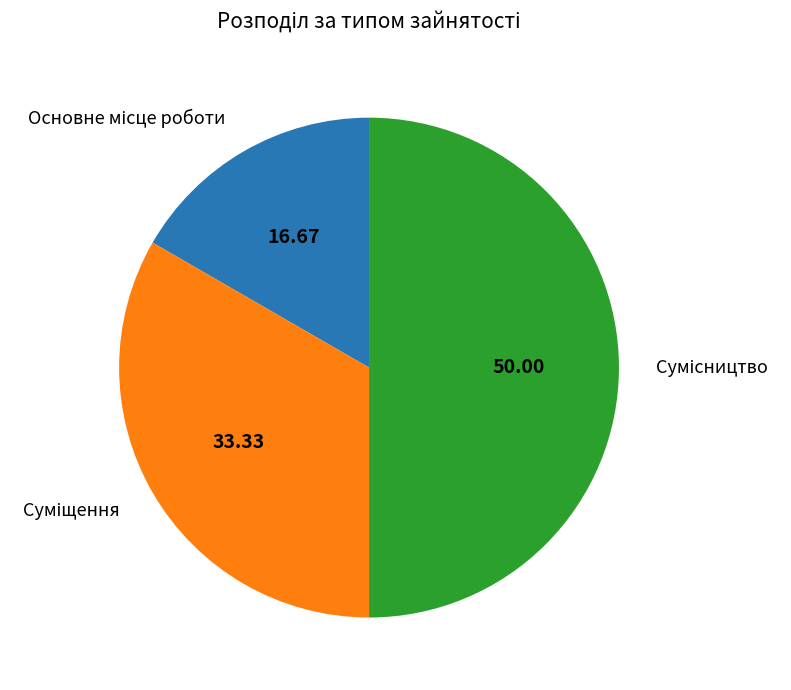

Count the number of slices in the pie.

3